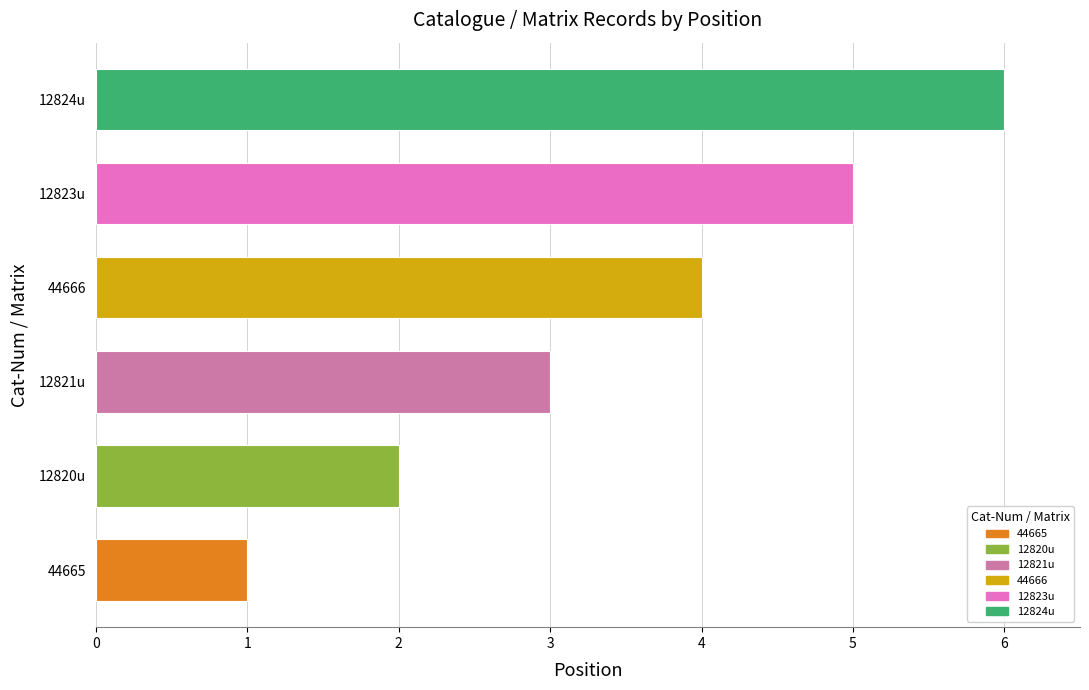

Which has a higher value, 44666 or 12821u?

44666